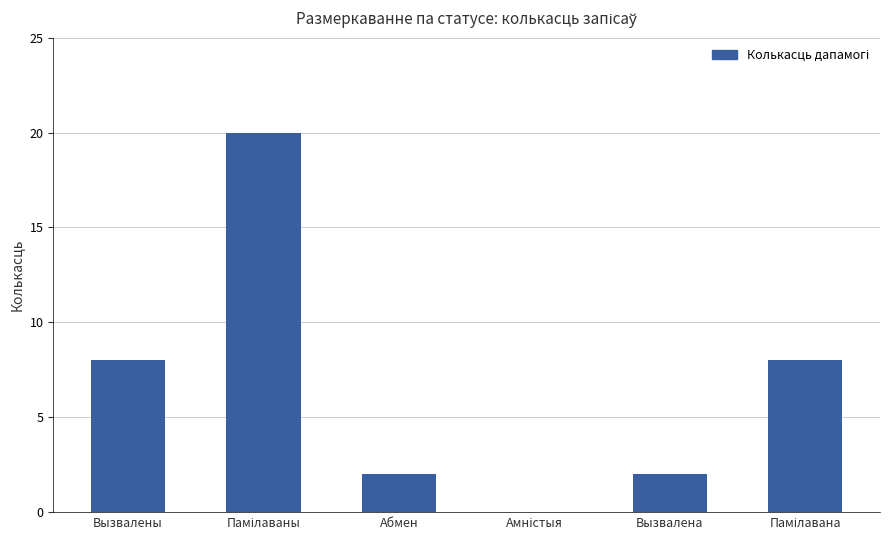

What is the sum of all values?

40